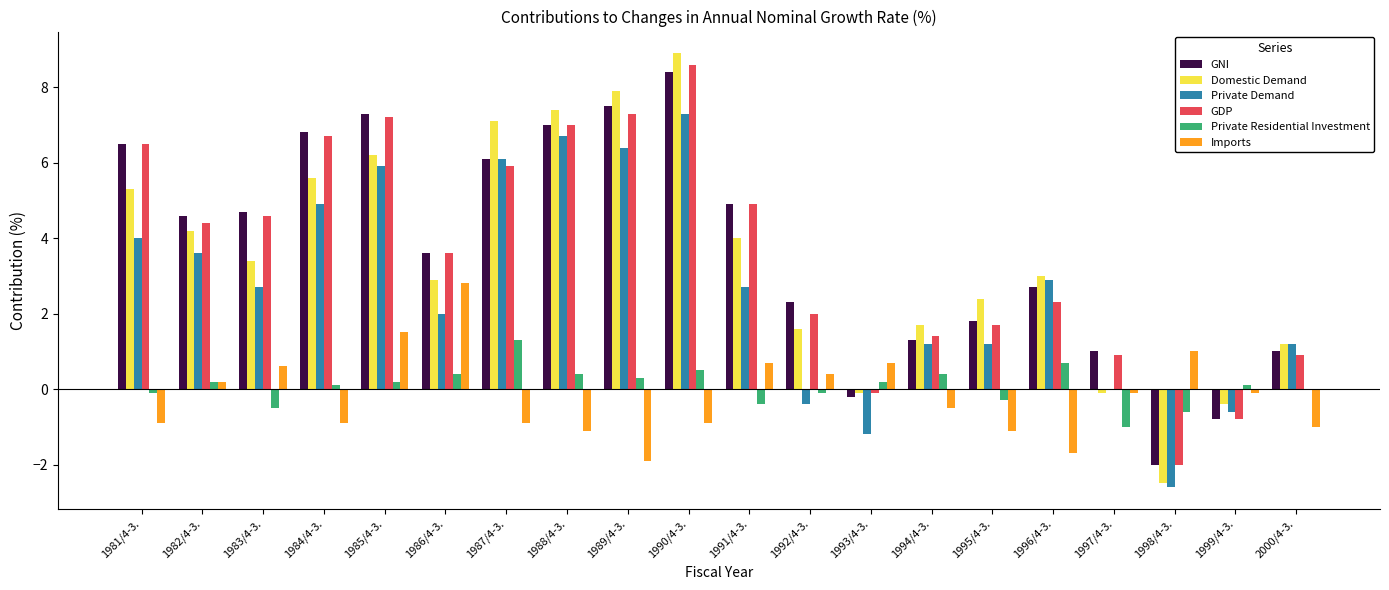

At which label does GNI reach its peak?

1990/4-3.